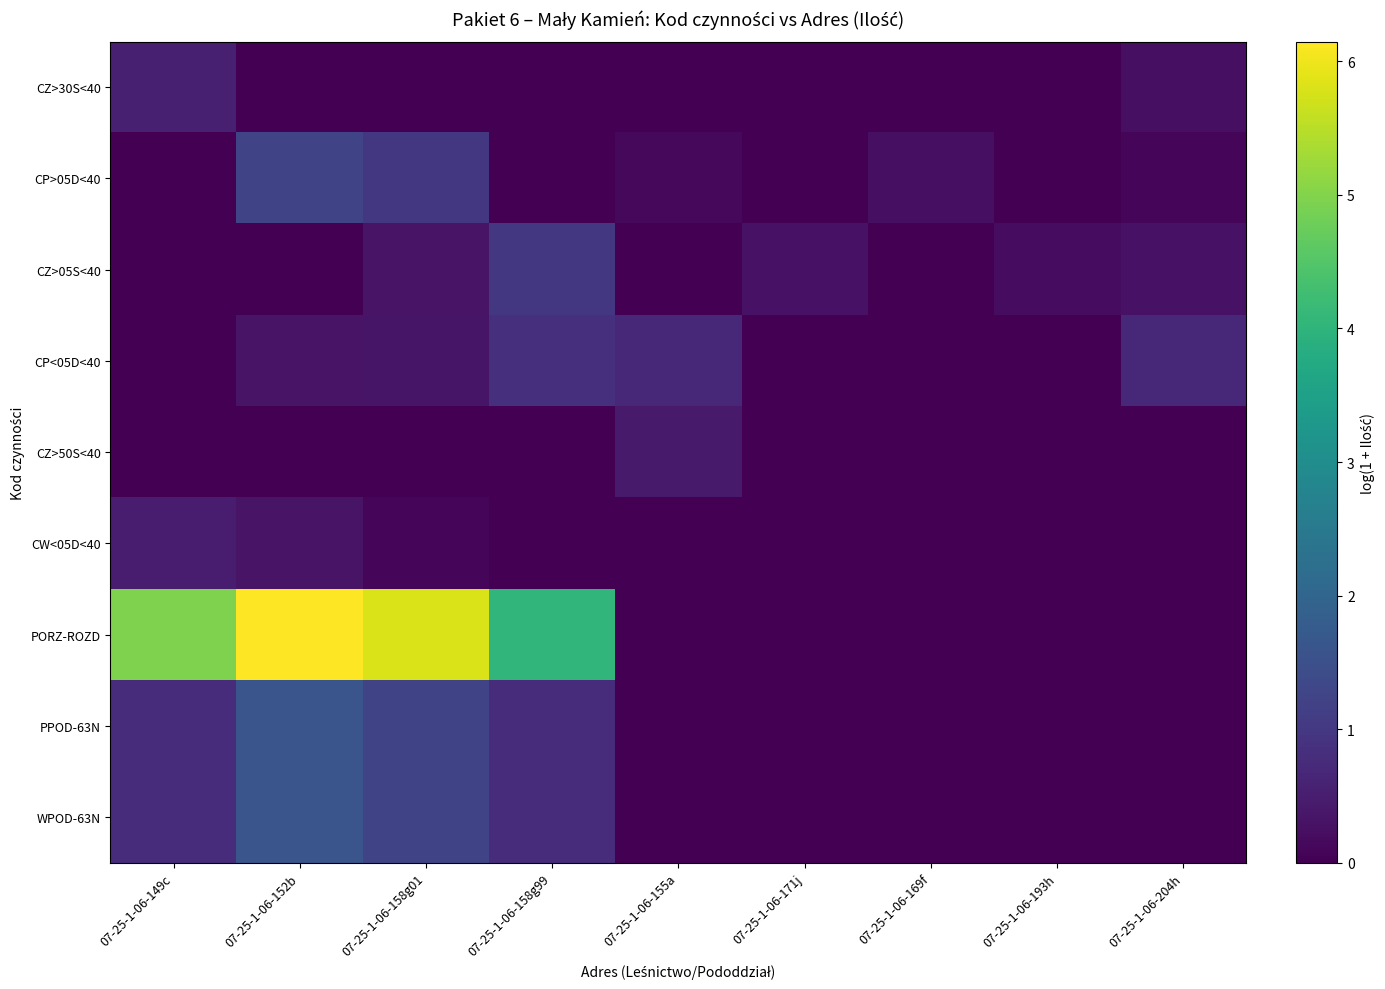

What is the total value across all series at 07-25-1-06-158g01?

10.1